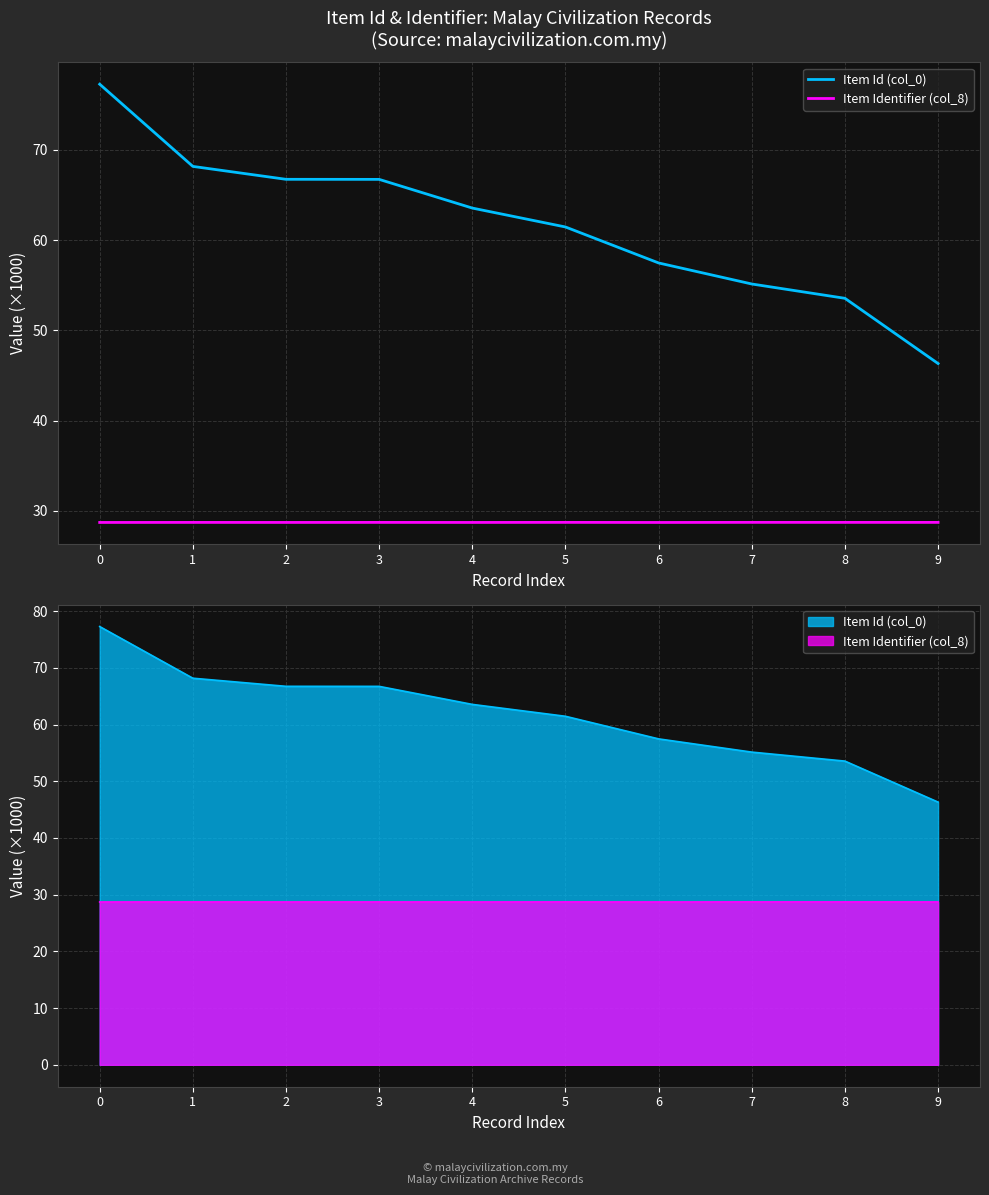

How many lines are shown in the chart?

2